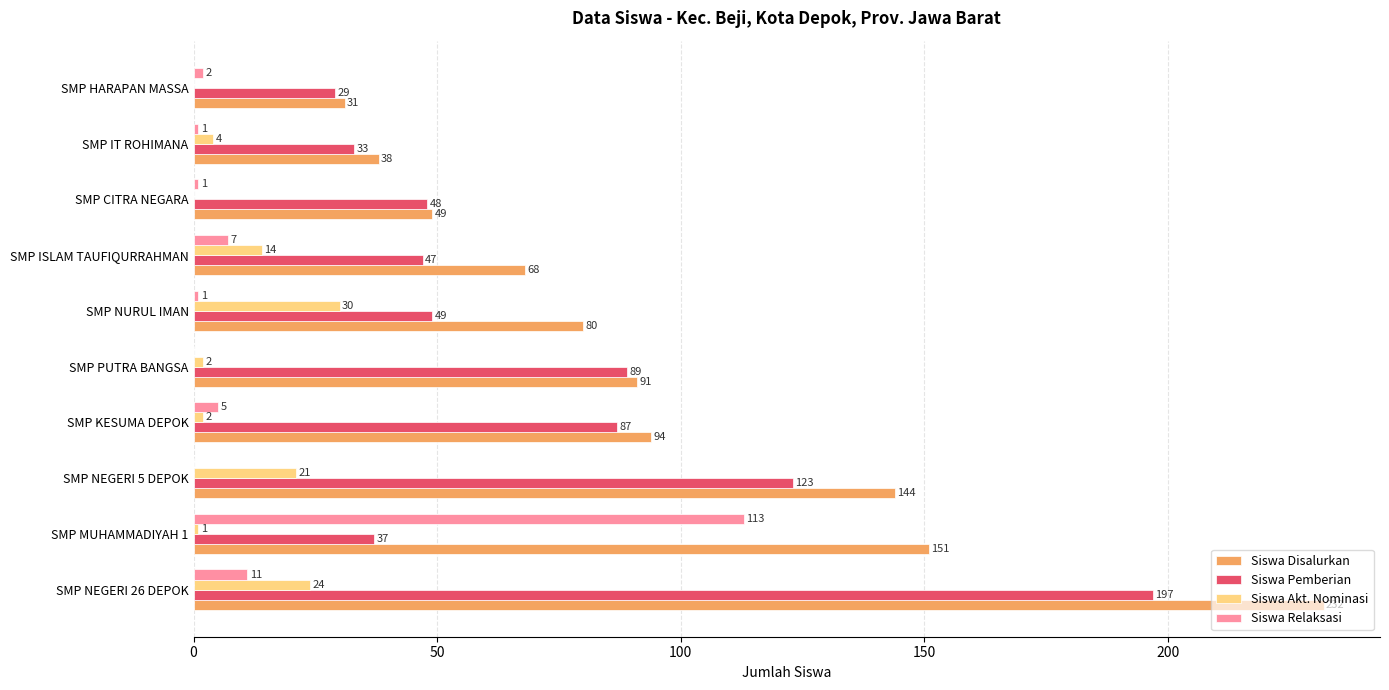

What is the sum of the Siswa Akt. Nominasi values at SMP ISLAM TAUFIQURRAHMAN and SMP IT ROHIMANA?

18